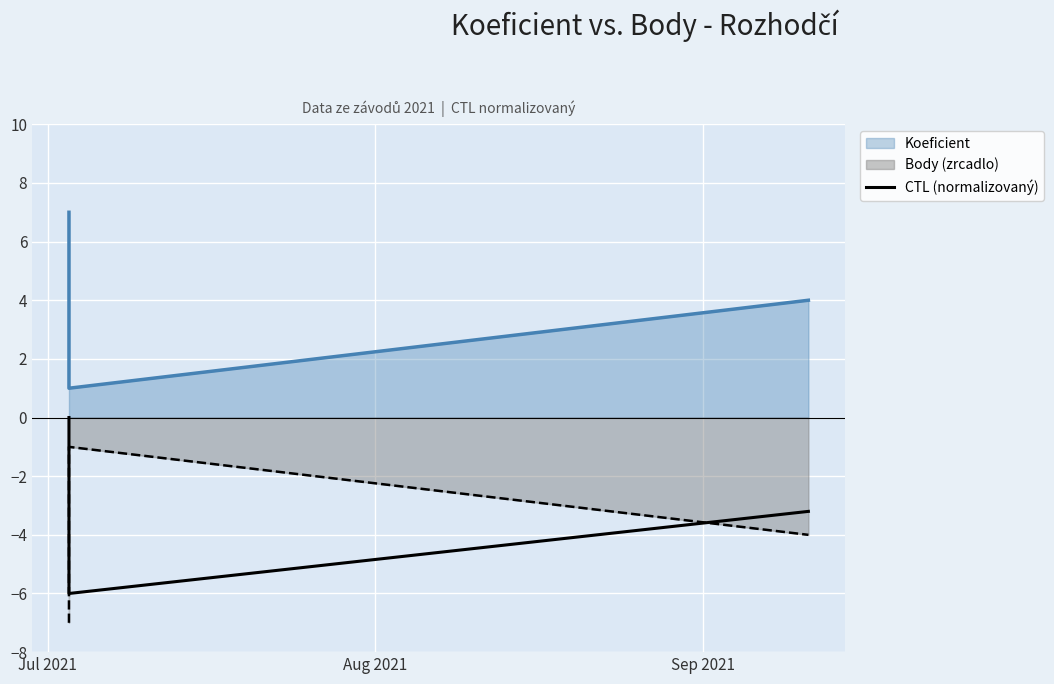

Between Sep 2021 and Aug 2021, which is larger?

Sep 2021